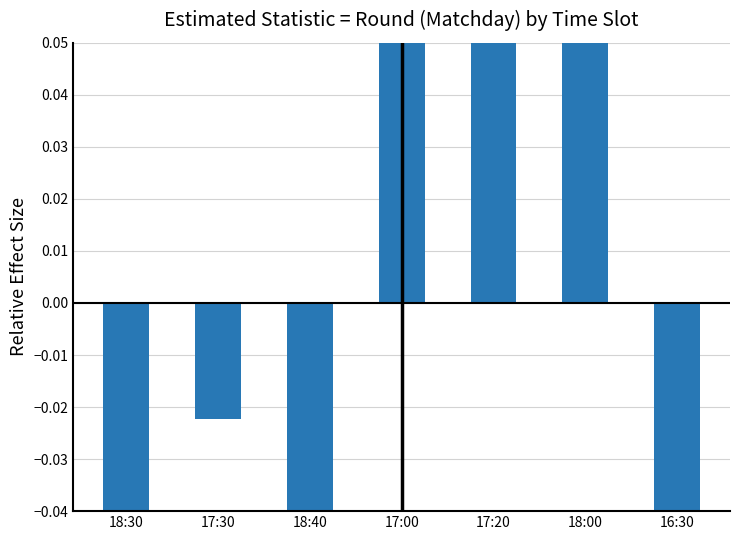

What is the value of the 5th bar from the left?

0.6